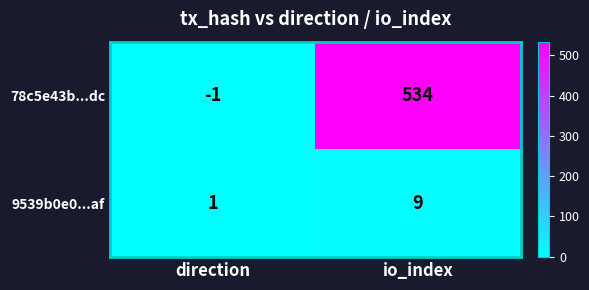

What value does the 78c5e43b...dc series have at io_index, to the nearest 100?

500